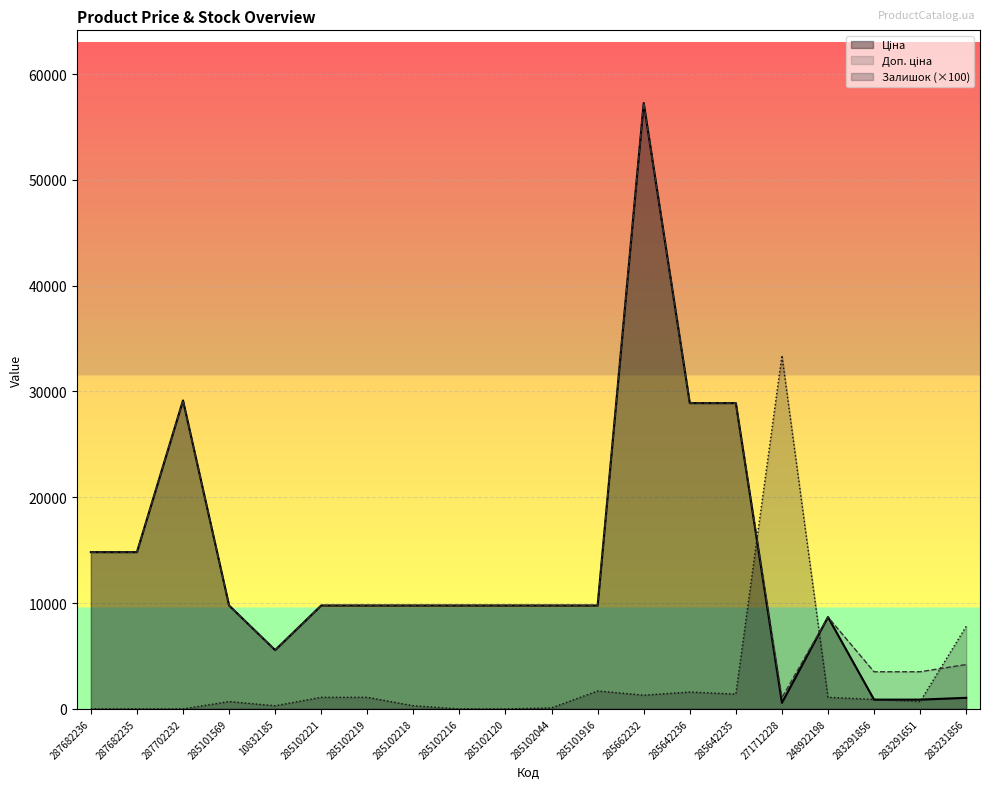

What is the maximum value for Ціна?

57258.0